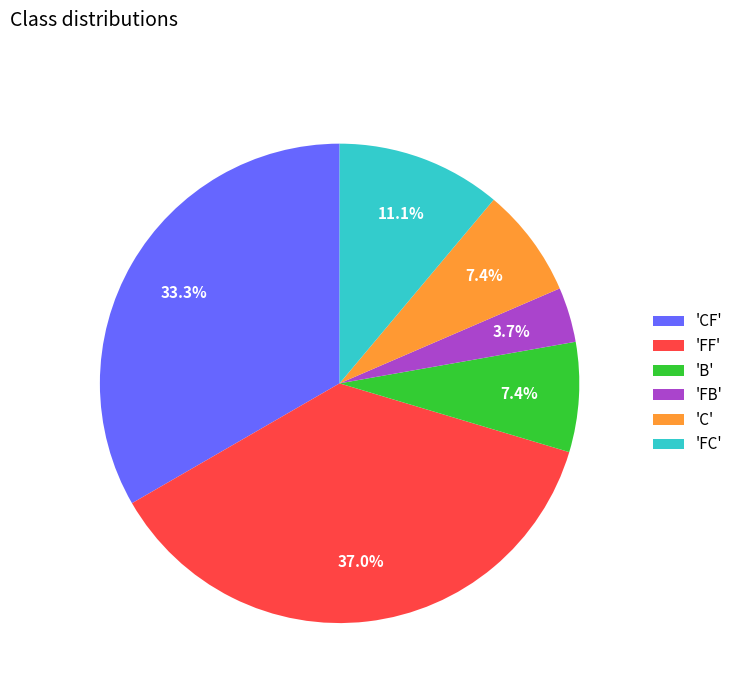

Which slice is the smallest?

'FB'